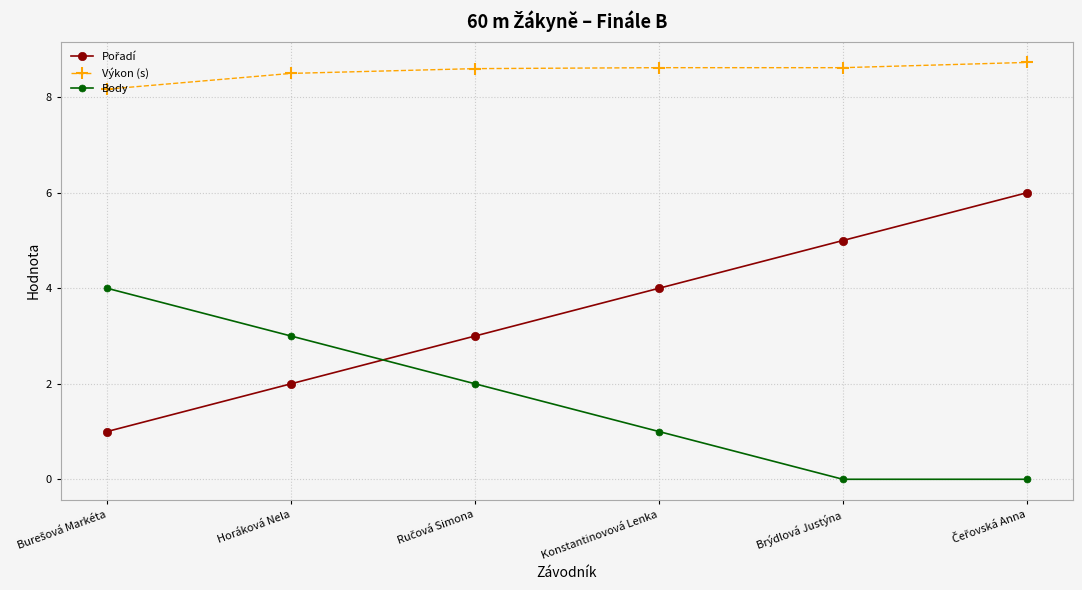

Is it true that Body equals 1.2 at Horáková Nela?

False